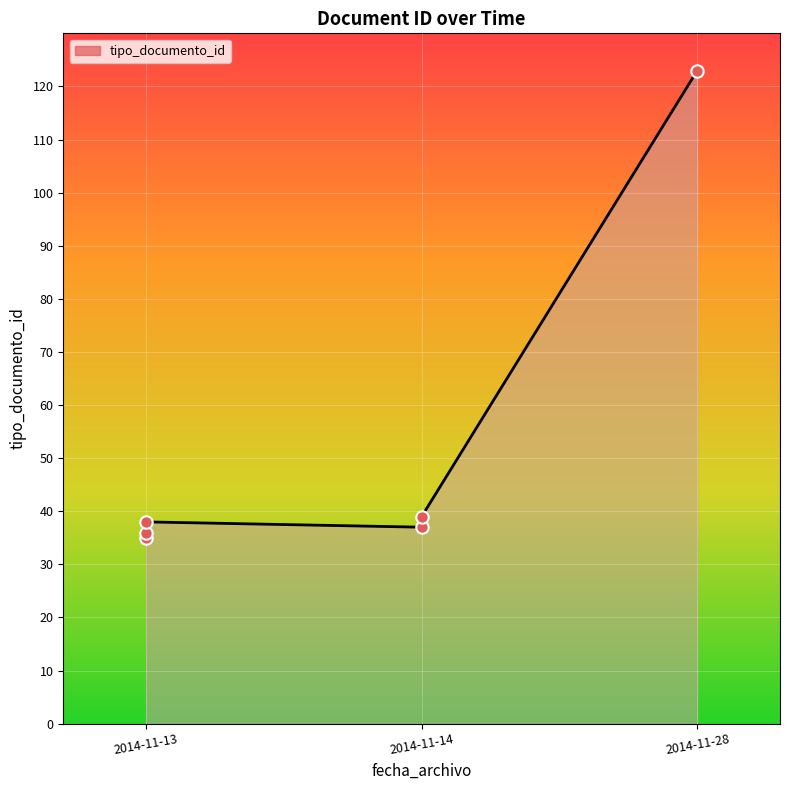

Which has a higher value, 2014-11-13 or 2014-11-28?

2014-11-28